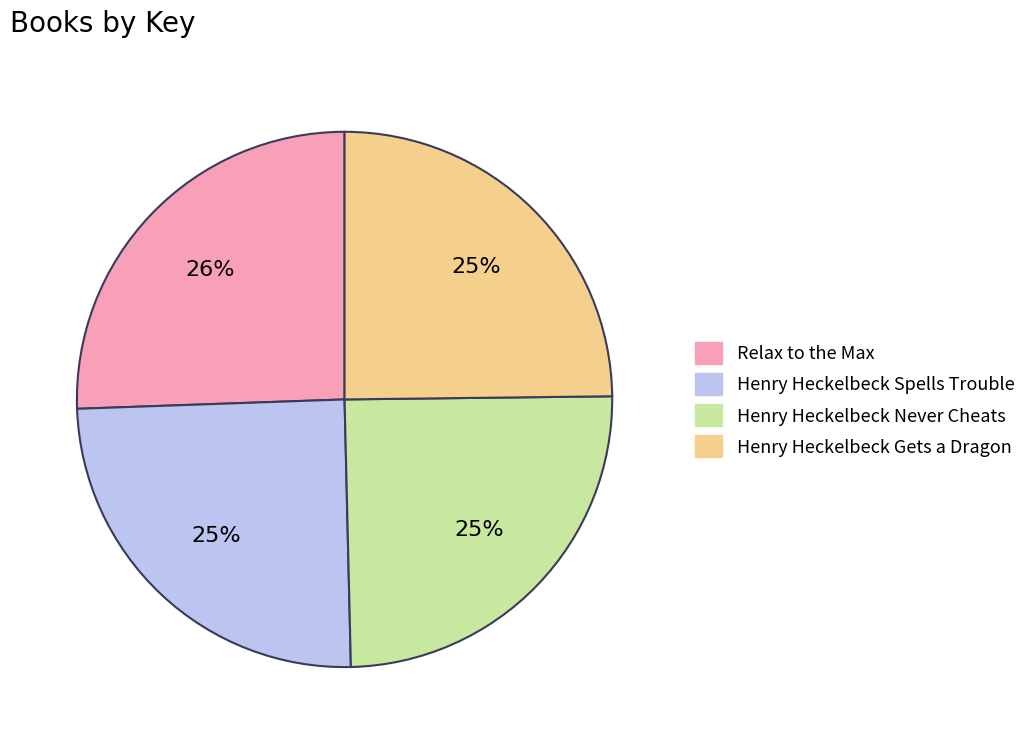

Does any single category account for the majority?

No